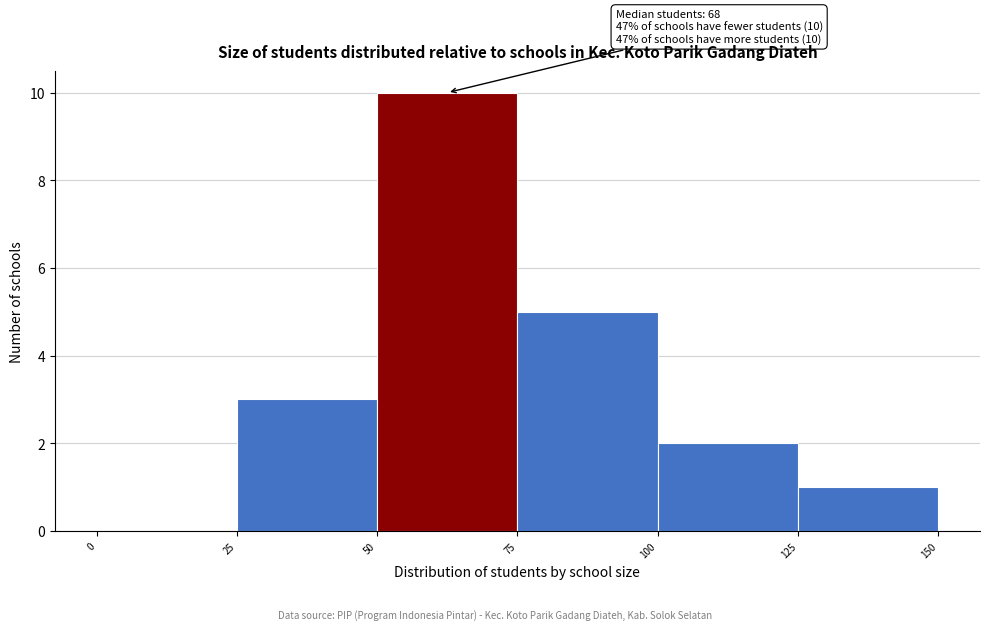

Which range on the x-axis has the tallest bar?

50 to 75